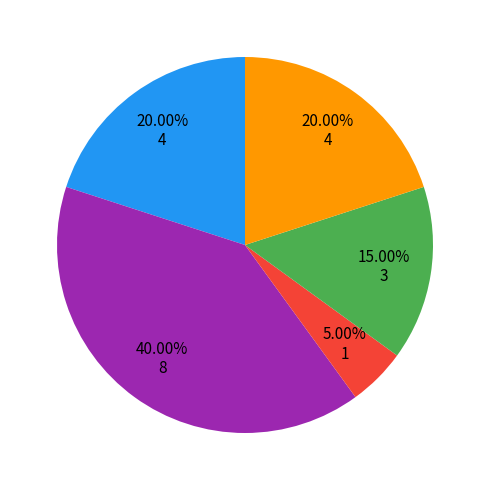

Is there any slice that represents more than half of the pie?

No